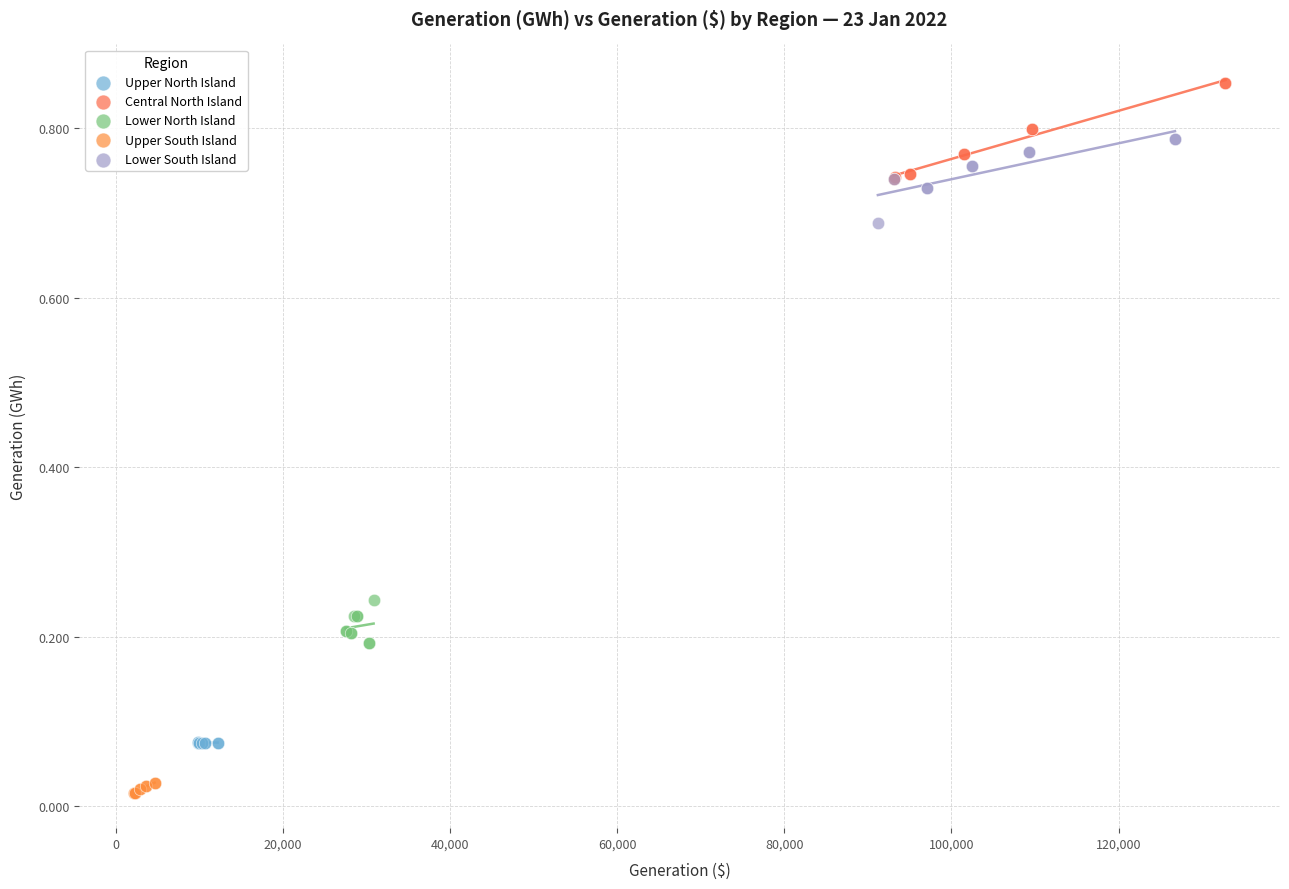

Which series reaches the maximum Y coordinate?

Central North Island